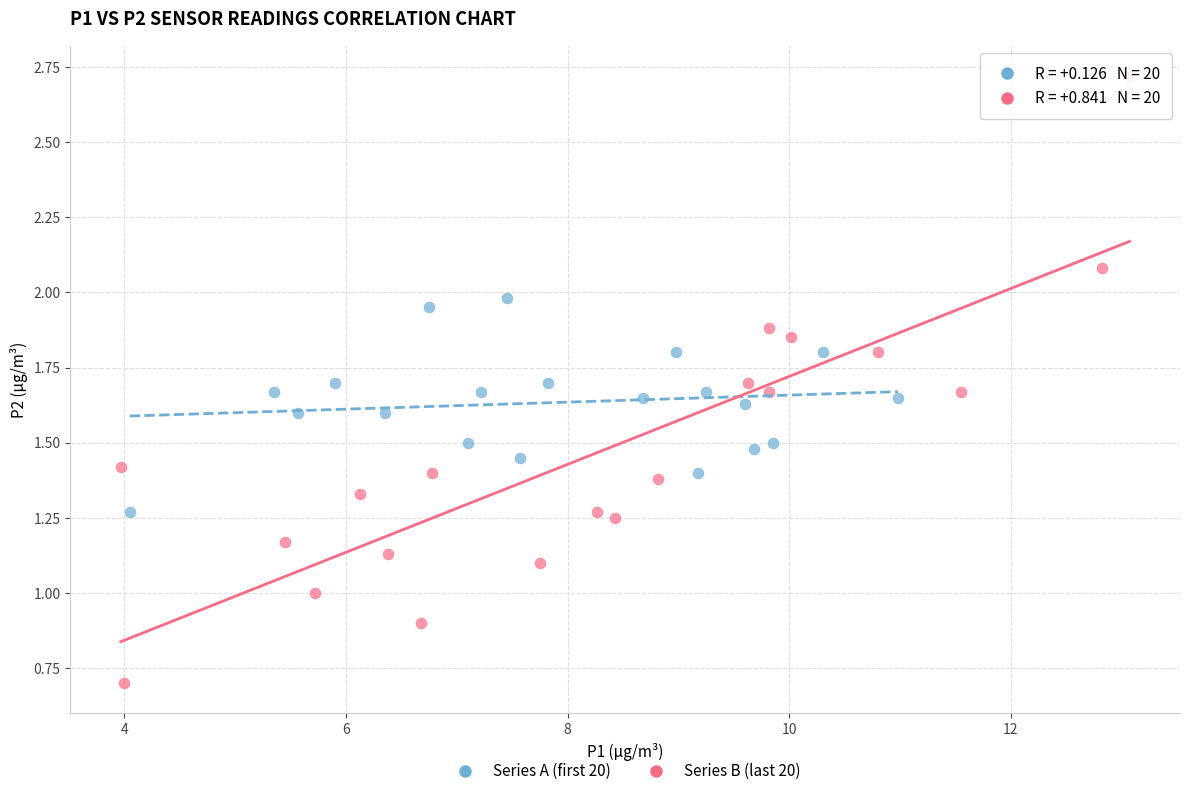

Which series reaches the minimum Y coordinate?

Series B (last 20)